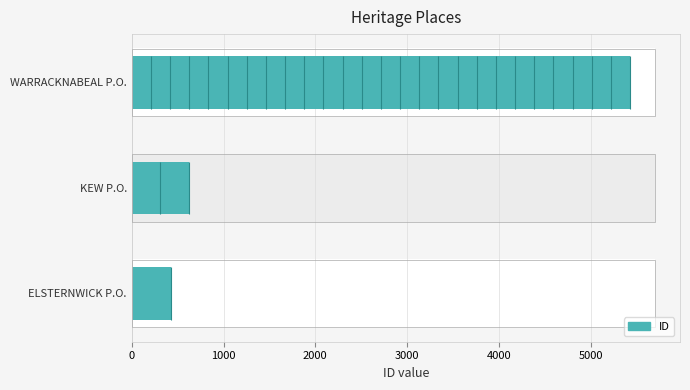

What is the difference between the maximum and minimum values?

5004